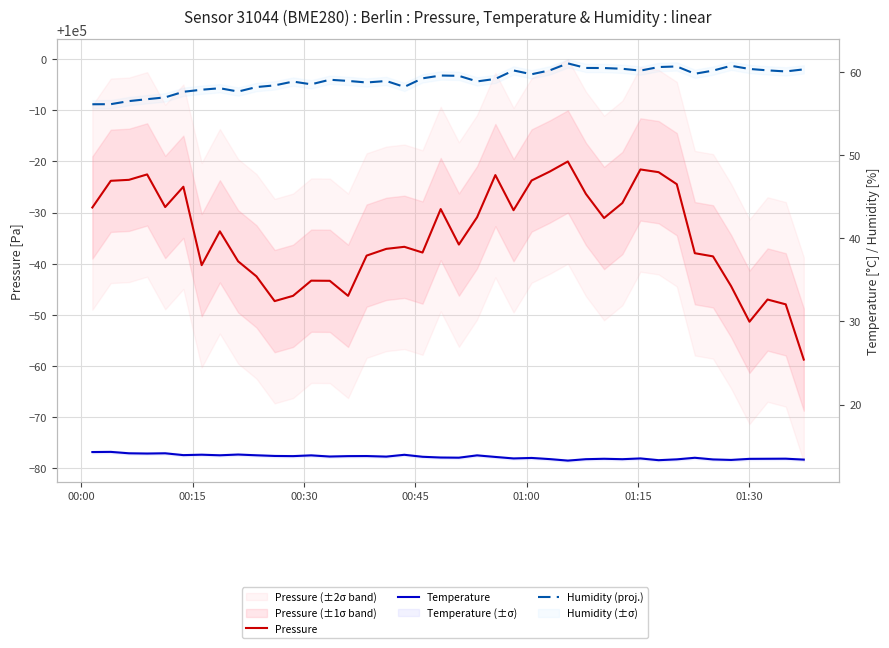

True or false: Temperature and Pressure cross at least once.

False